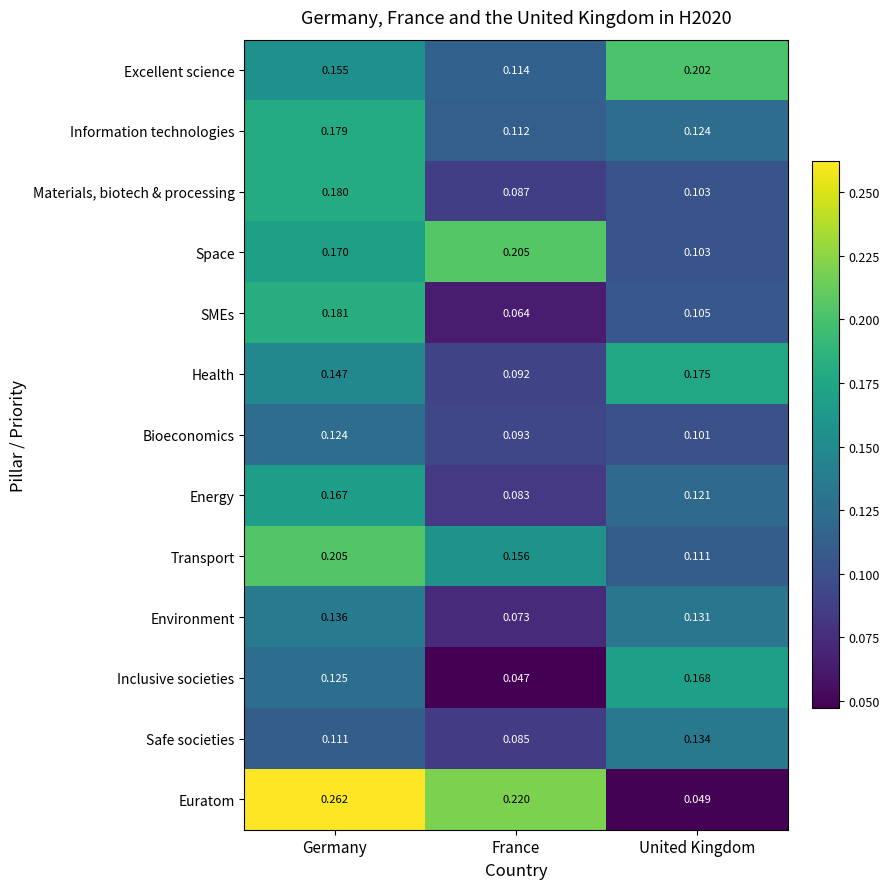

How many data points does each series have?

3